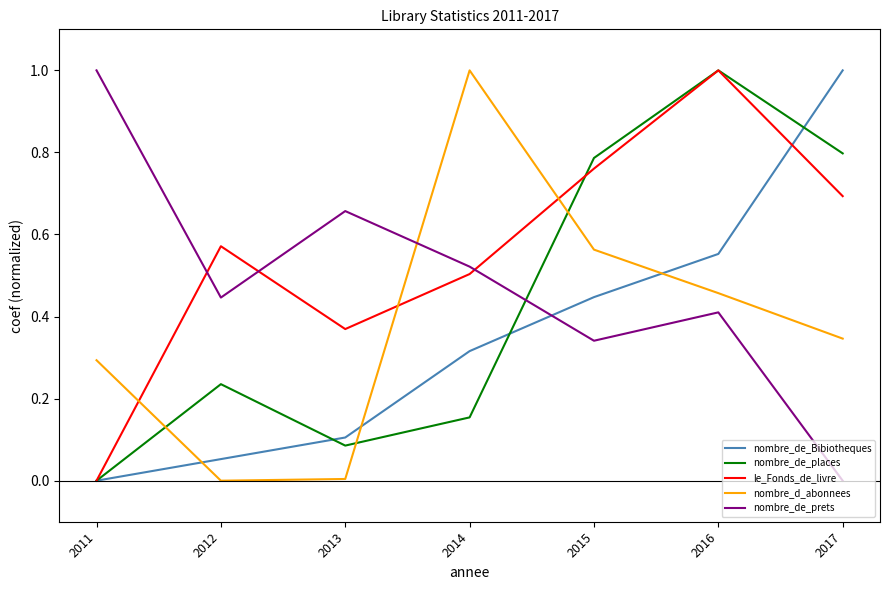

How many interior local valleys does the nombre_de_prets series have?

2